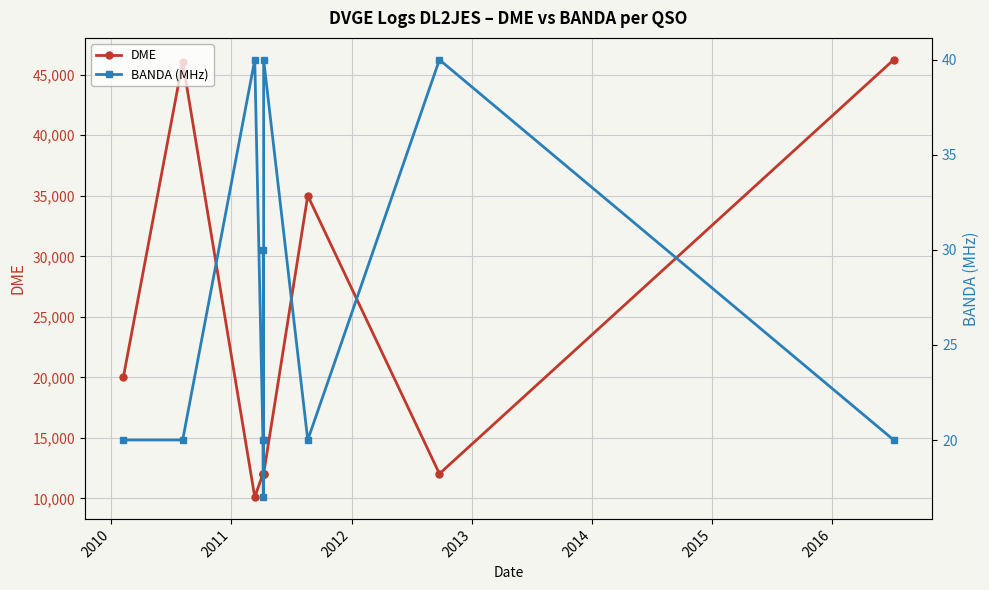

At which label does BANDA (MHz) reach its peak?

2011